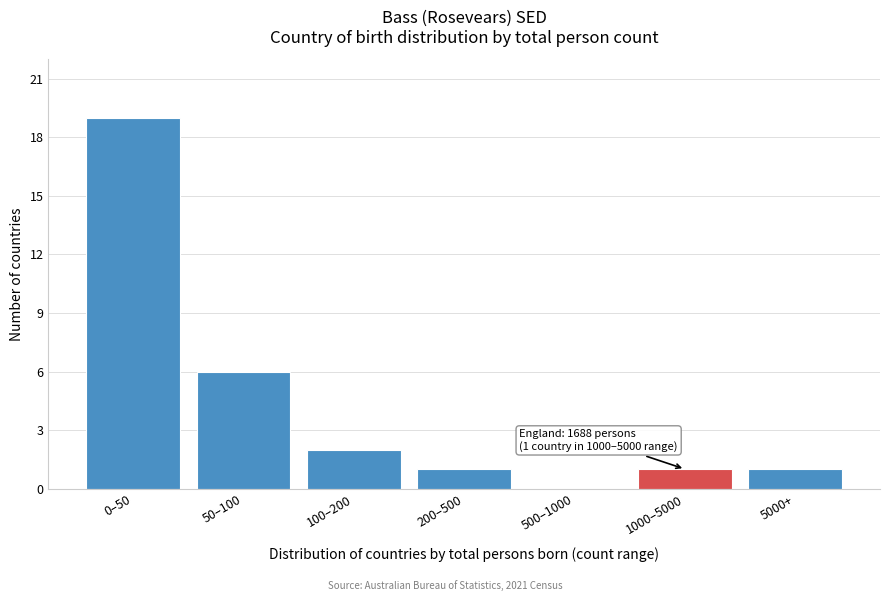

Reading left to right, what are all the values shown in this chart?

0–50=19	50–100=6	100–200=2	200–500=1	500–1000=0	1000–5000=1	5000+=1